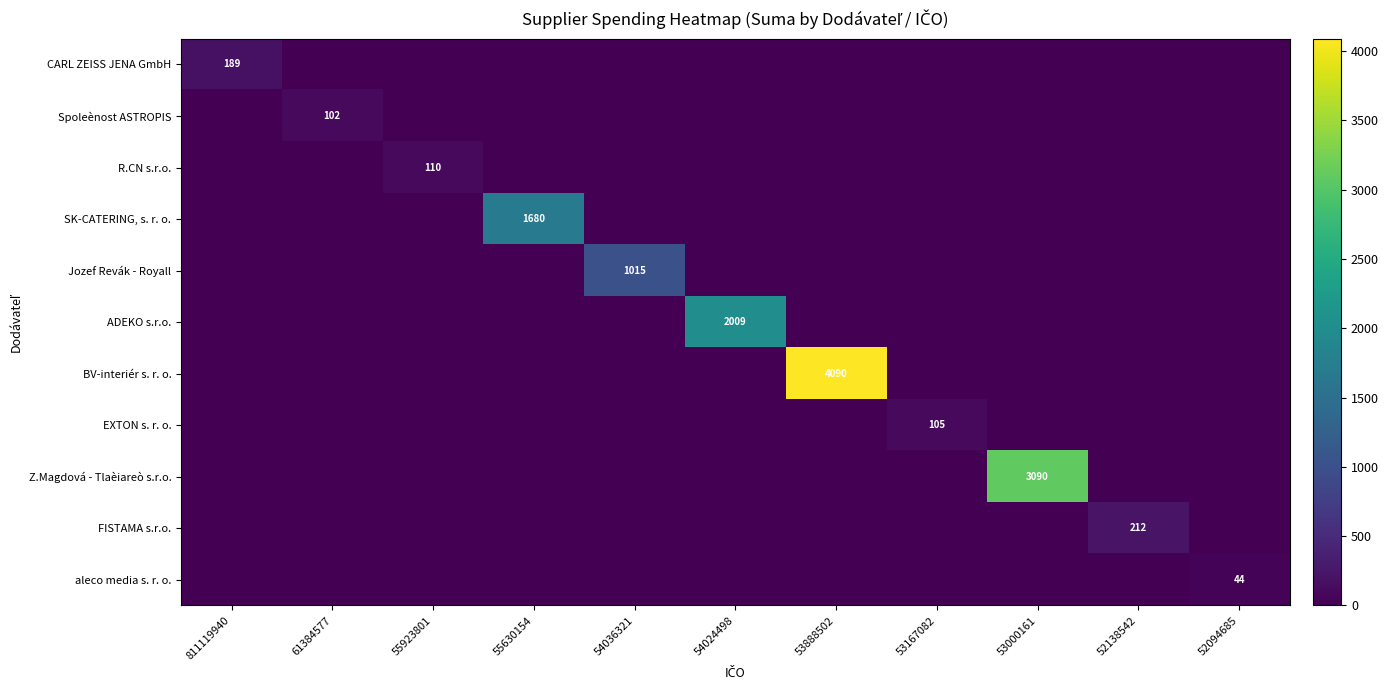

Is the value of R.CN s.r.o. at 811119940 greater than the value of Jozef Revák - Royall at 811119940?

No